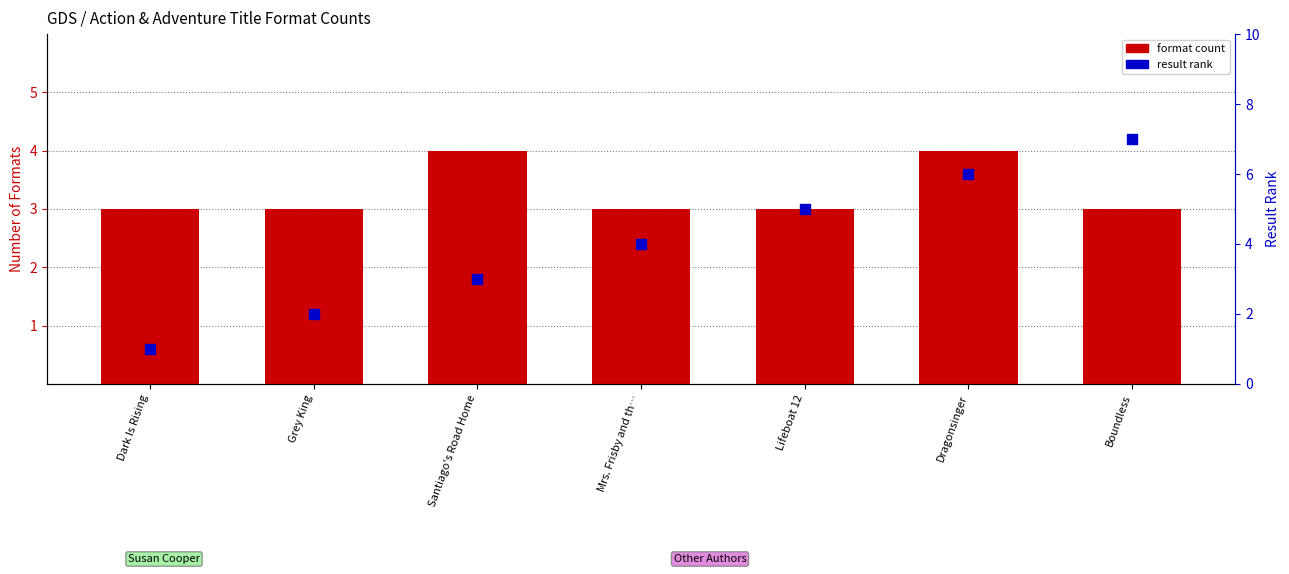

At how many categories does at least one series exceed 1?

7